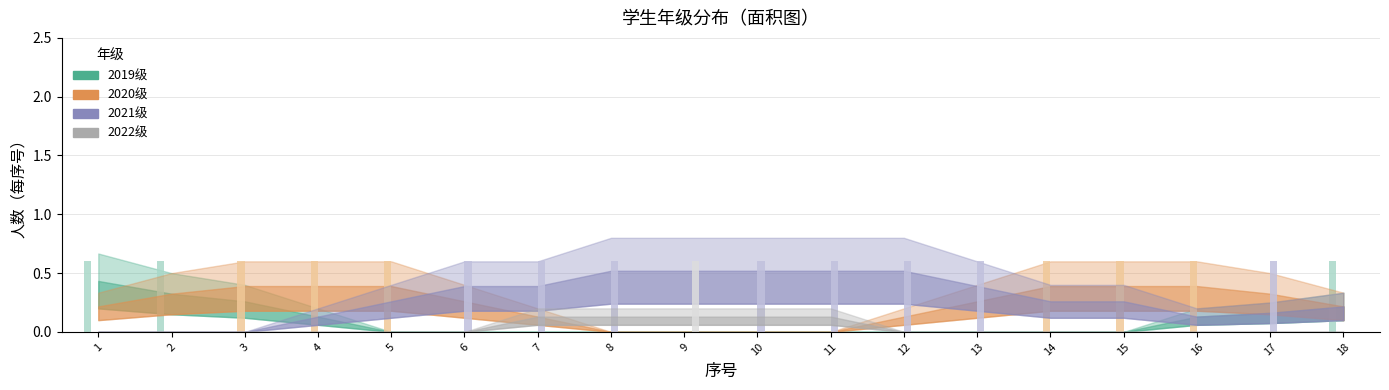

At how many categories does at least one series exceed 0?

18